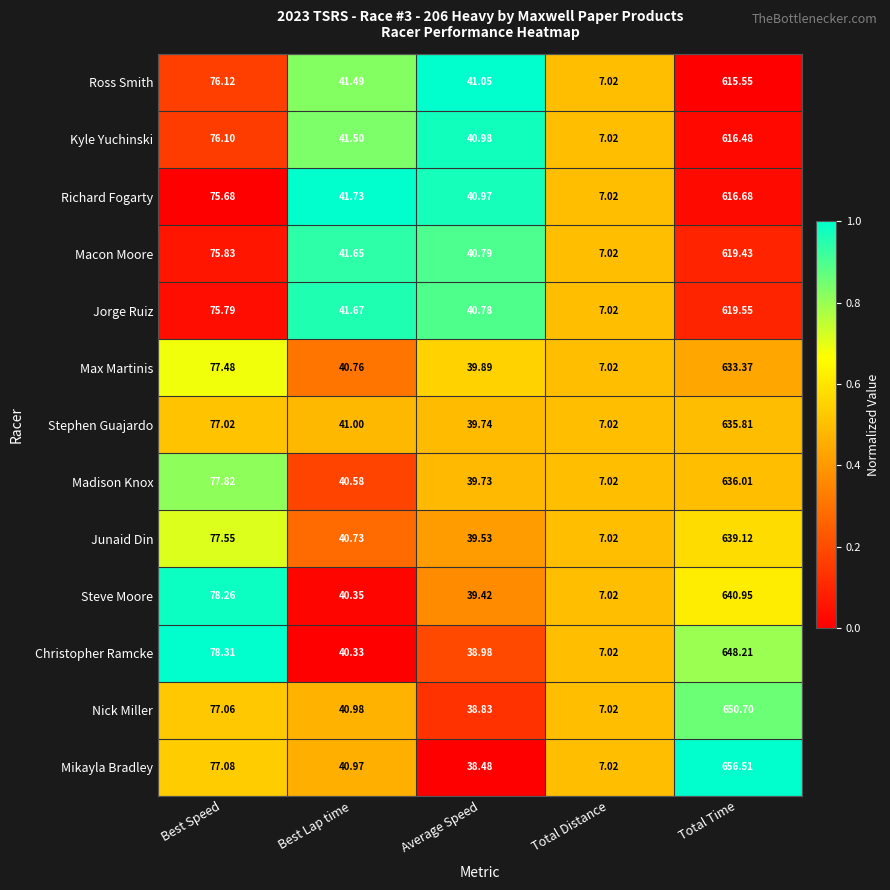

At Best Speed, list the series in order from smallest to largest.

Richard Fogarty, Jorge Ruiz, Macon Moore, Kyle Yuchinski, Ross Smith, Stephen Guajardo, Nick Miller, Mikayla Bradley, Max Martinis, Junaid Din, Madison Knox, Steve Moore, Christopher Ramcke